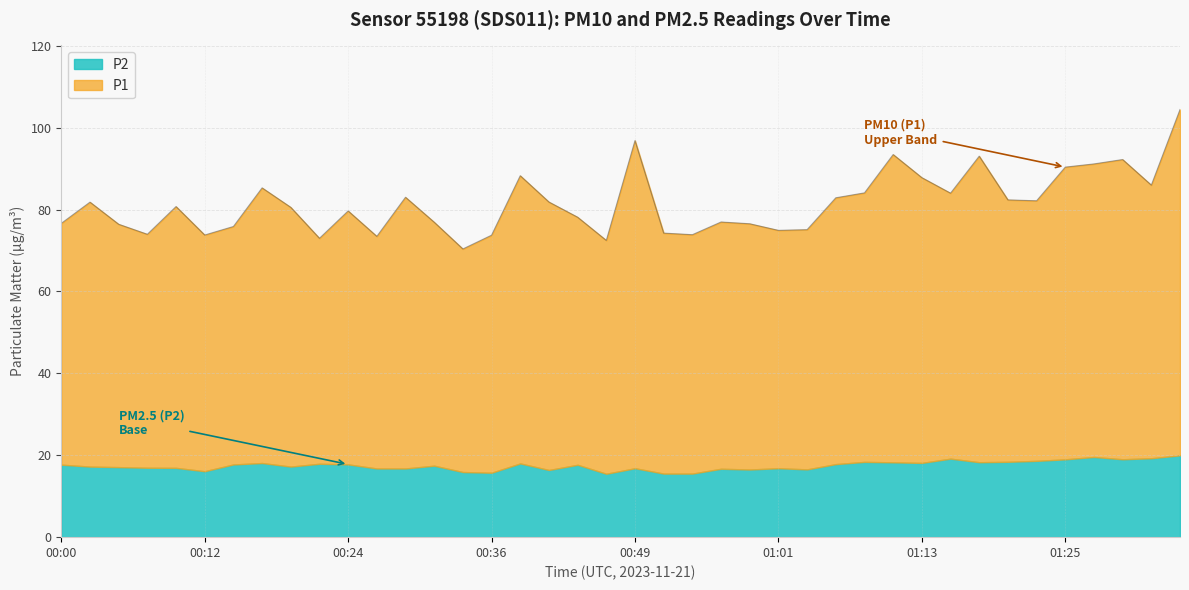

How many values are below 80?

19